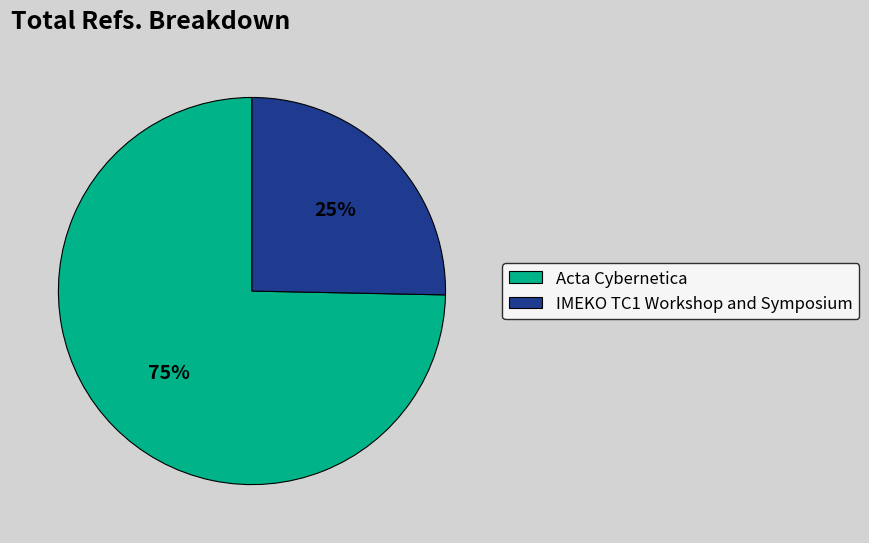

Is the sum of IMEKO TC1 Workshop and Symposium and Acta Cybernetica greater than half?

Yes